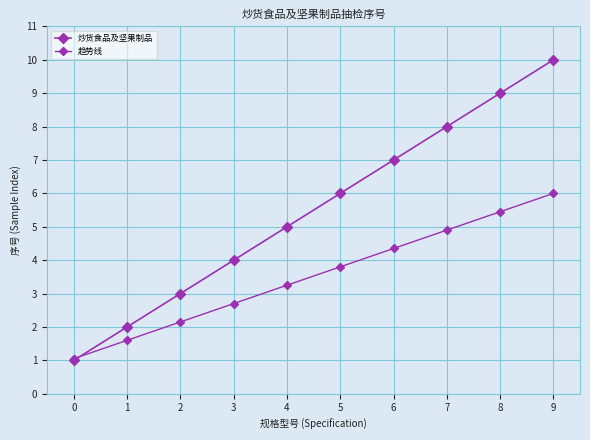

How many lines are shown in the chart?

2